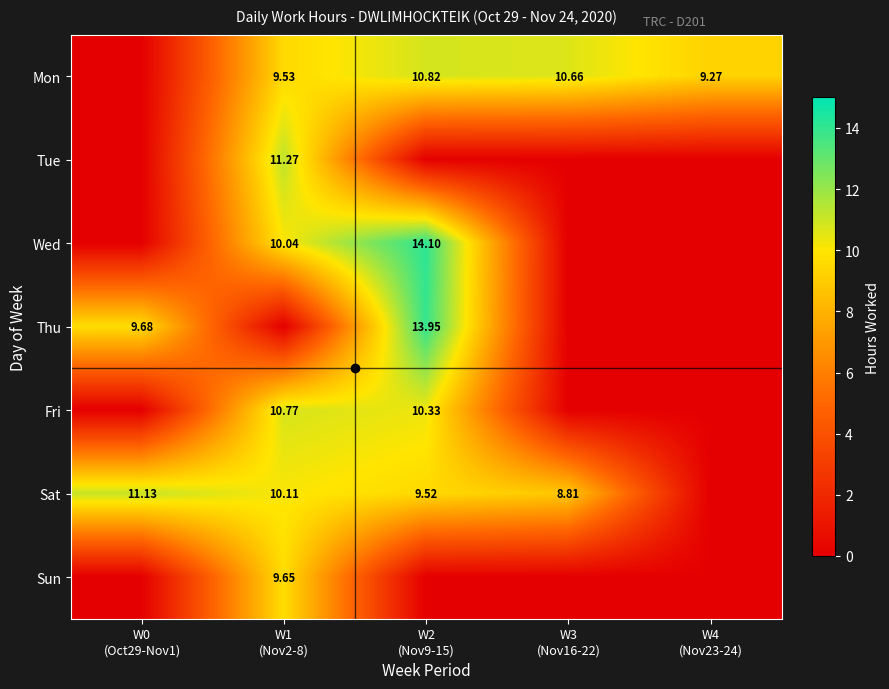

True or false: Mon has a value of 4.6 at W4 (Nov23-24).

False